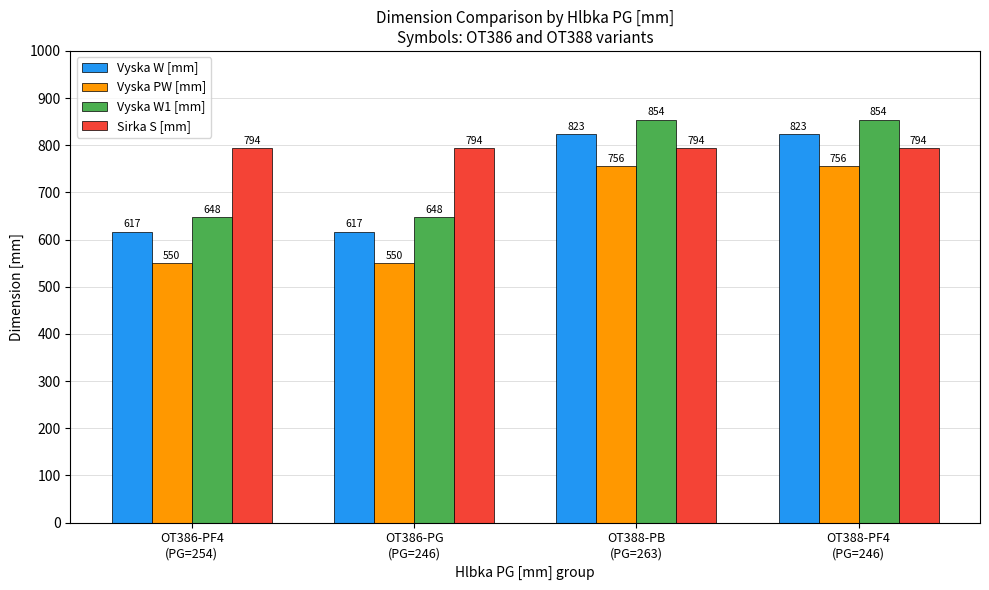

Are the bars grouped side by side (vs. stacked)?

Yes